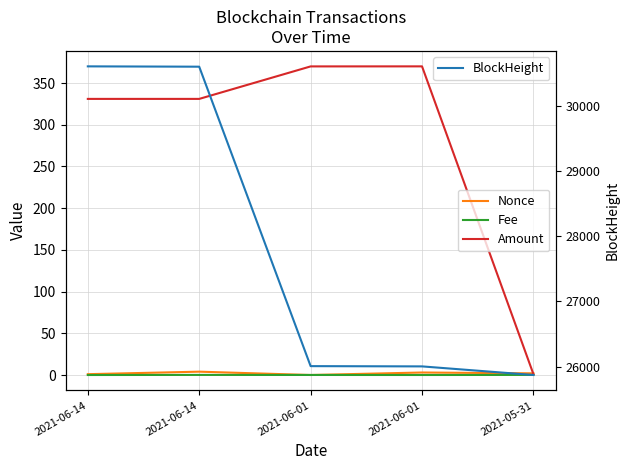

What is the difference between the Amount values at 2021-06-01 and 2021-06-01?

0.1